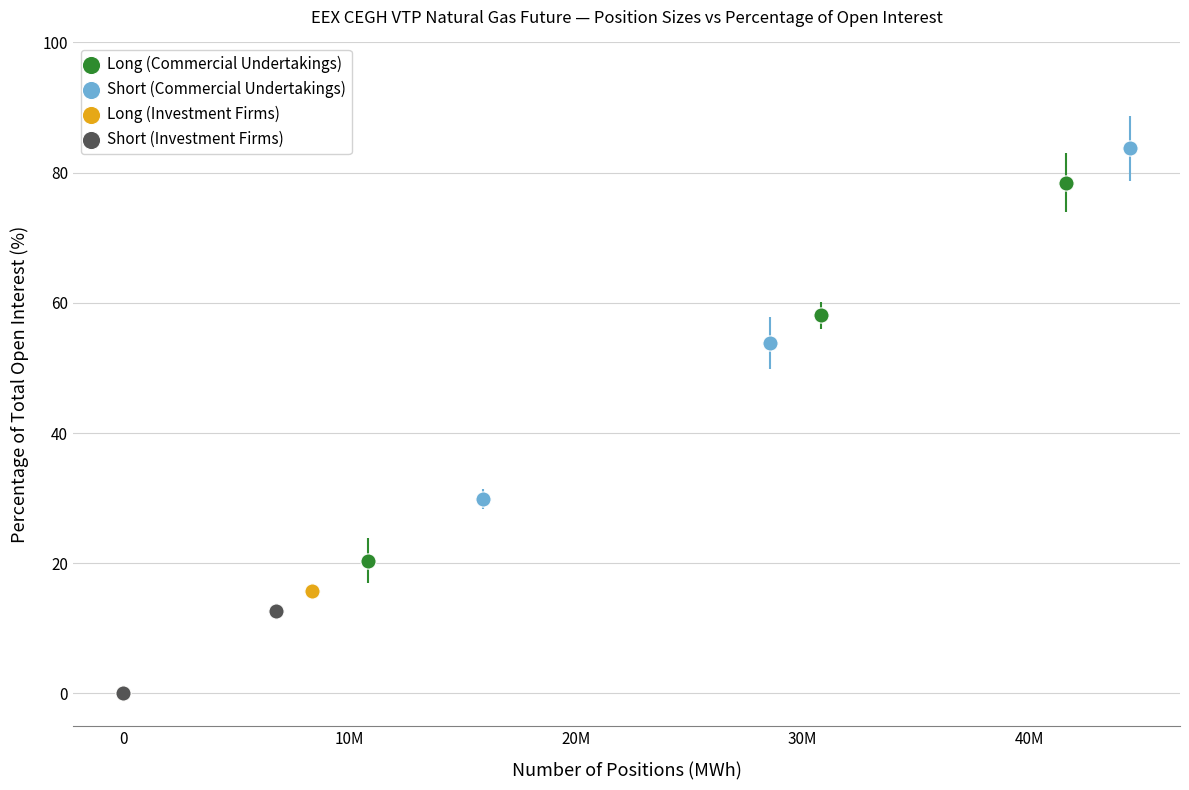

Which series has the widest spread of Y values?

Long (Commercial Undertakings)